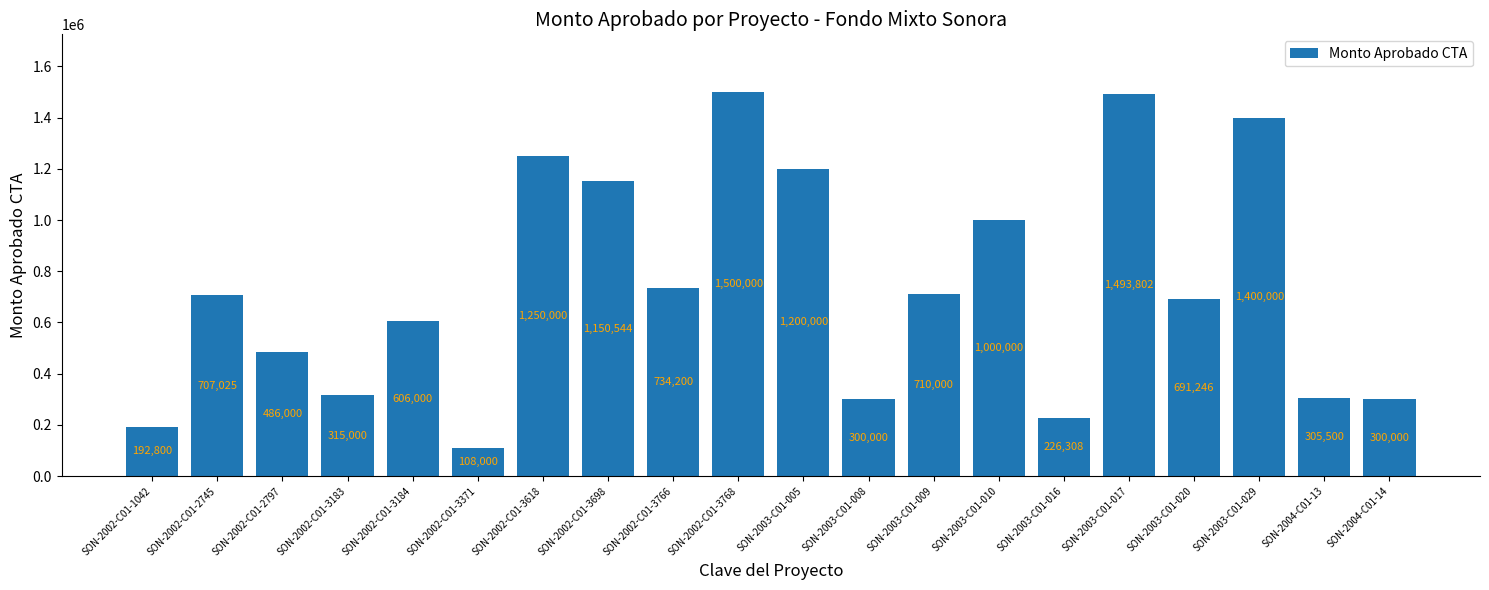

Which has a higher value, SON-2002-C01-3183 or SON-2003-C01-029?

SON-2003-C01-029